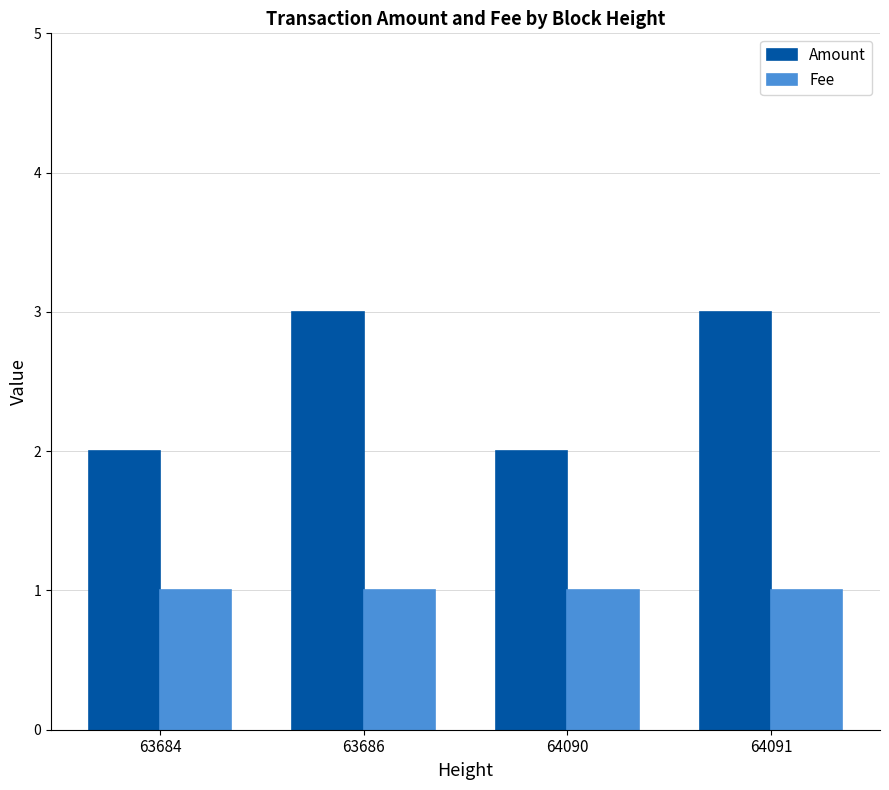

The Fee series shows 1 at 64090. True or false?

True